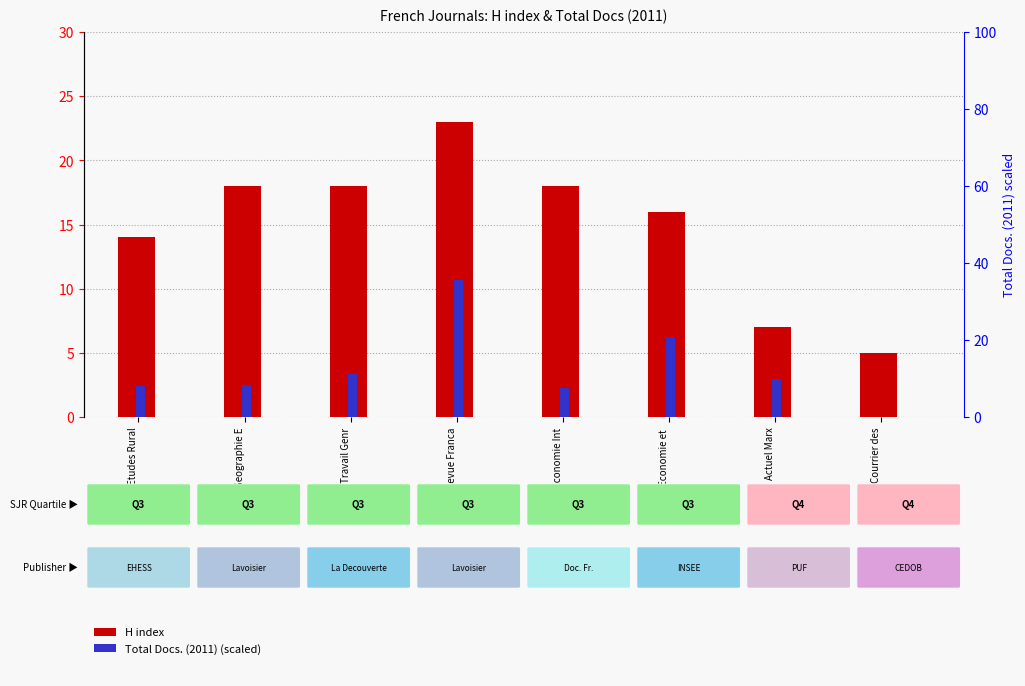

Between Travail Genr and Economie et , which is larger?

Travail Genr